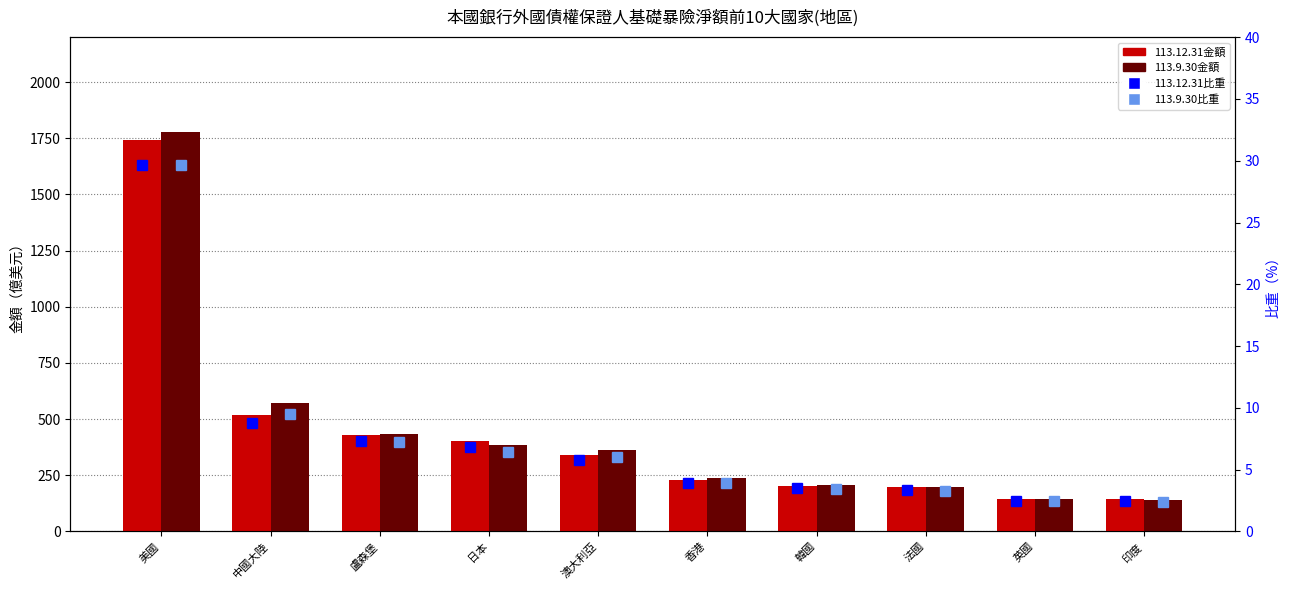

At which label does 113.9.30比重 first exceed 6?

美國